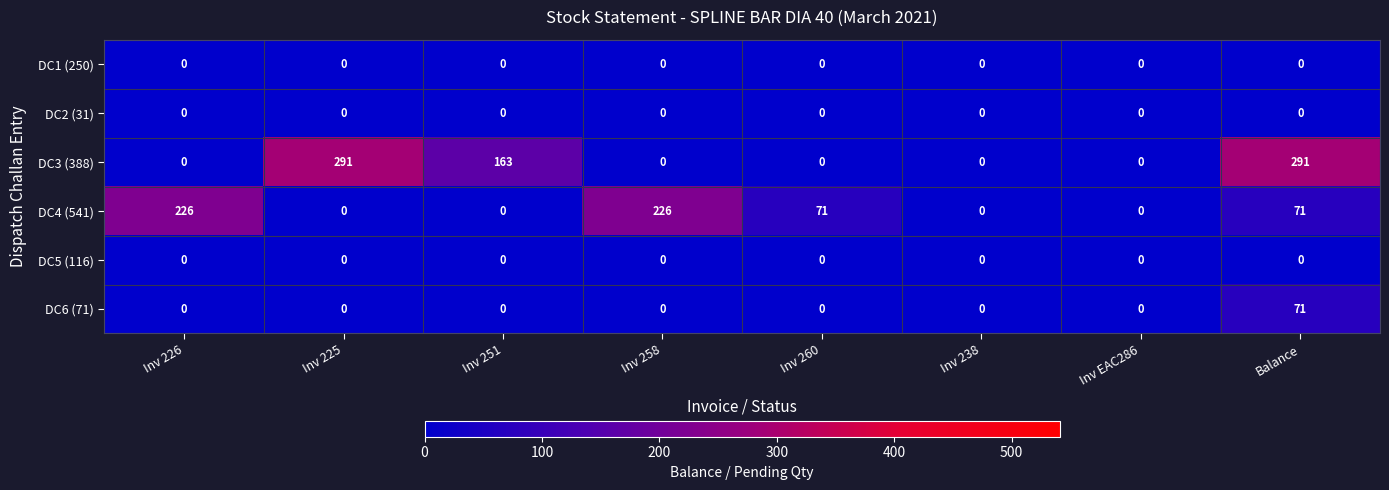

How many series are shown in this chart?

6